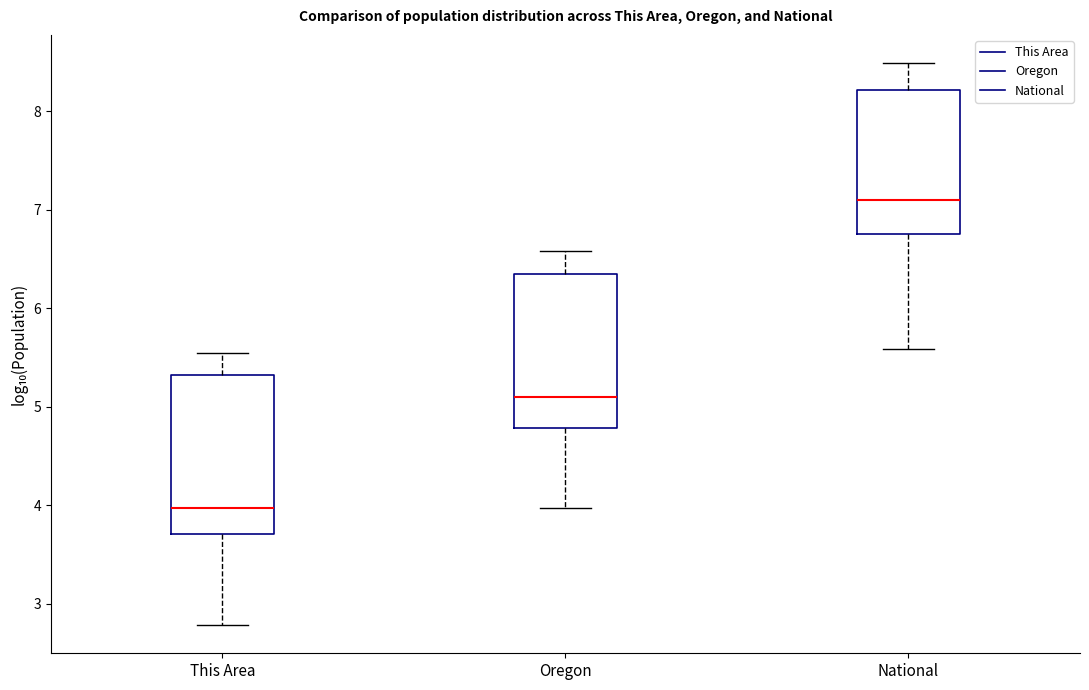

Reading left to right, read every box against the y-axis: the position of its median line, the range the box covers, and the ends of its whiskers. The values are not printed on the chart, so give them approximately, as read against the axis.

This Area: median 4.0, box 3.7 to 5.3, whiskers 2.8 to 5.5
Oregon: median 5.1, box 4.8 to 6.3, whiskers 4.0 to 6.6
National: median 7.1, box 6.7 to 8.2, whiskers 5.6 to 8.5